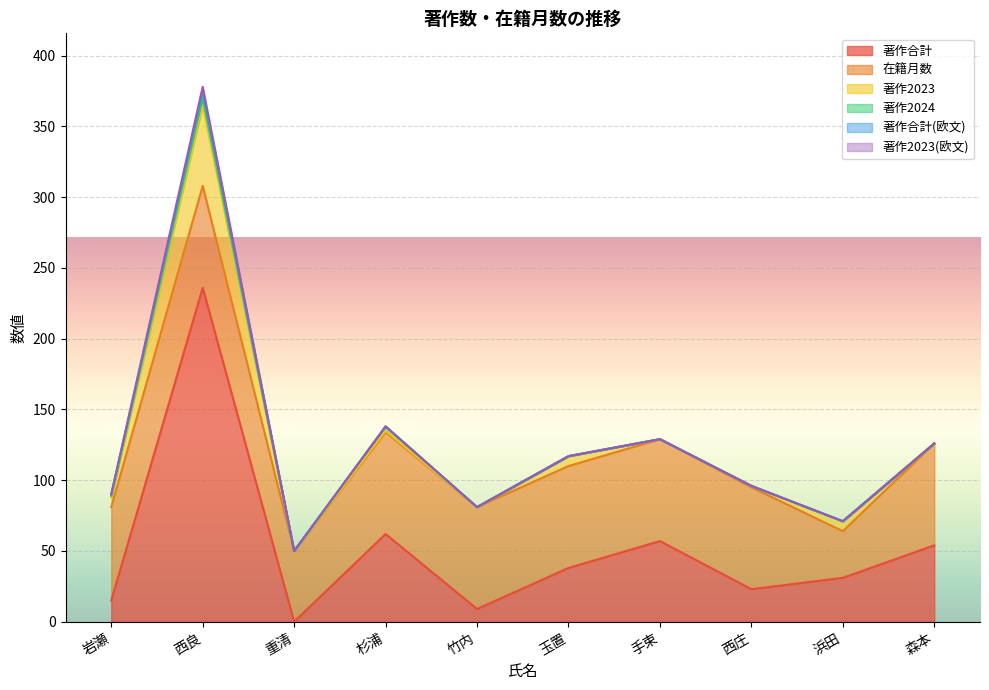

Which series has the largest total across all categories?

在籍月数